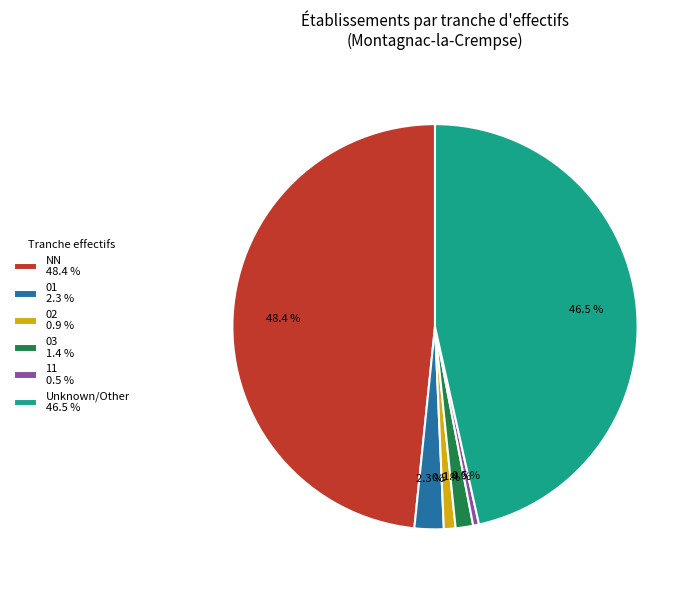

Do 11 0.5 % and Unknown/Other 46.5 % together represent more than half of the pie?

No